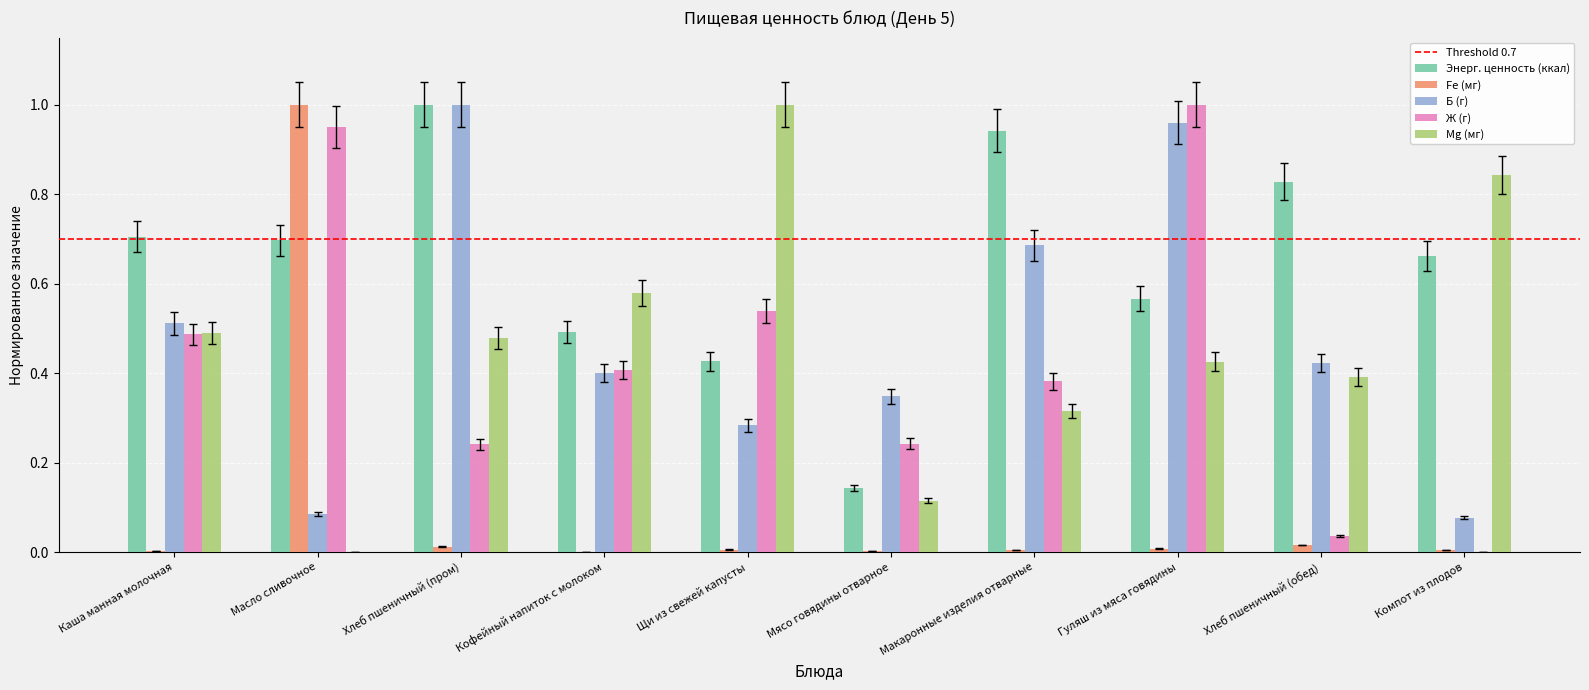

Is it true that Mg (мг) equals 0.0 at Мясо говядины отварное?

False